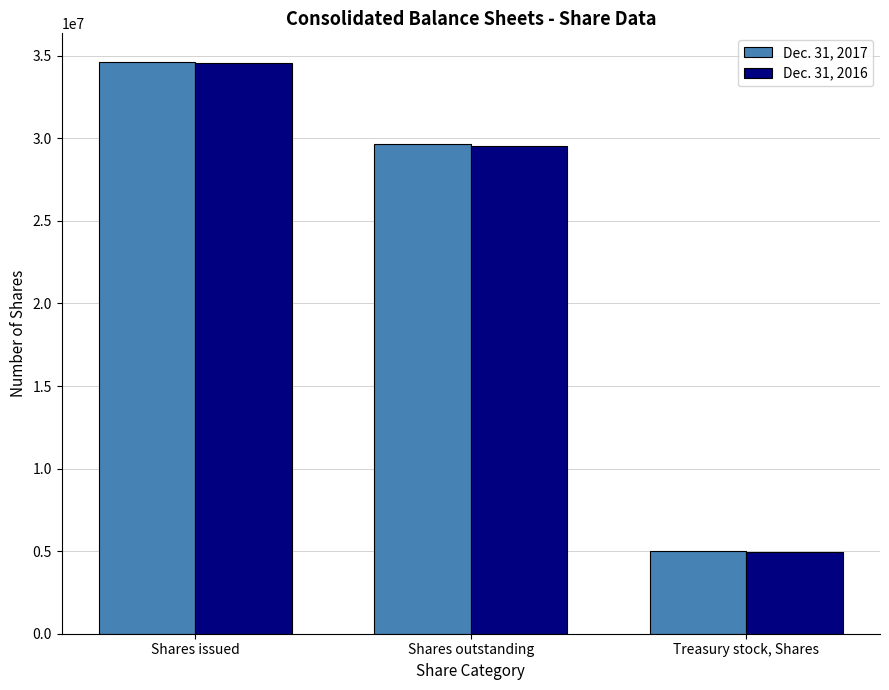

Rank the series at Shares outstanding from lowest to highest value.

Dec. 31, 2016, Dec. 31, 2017